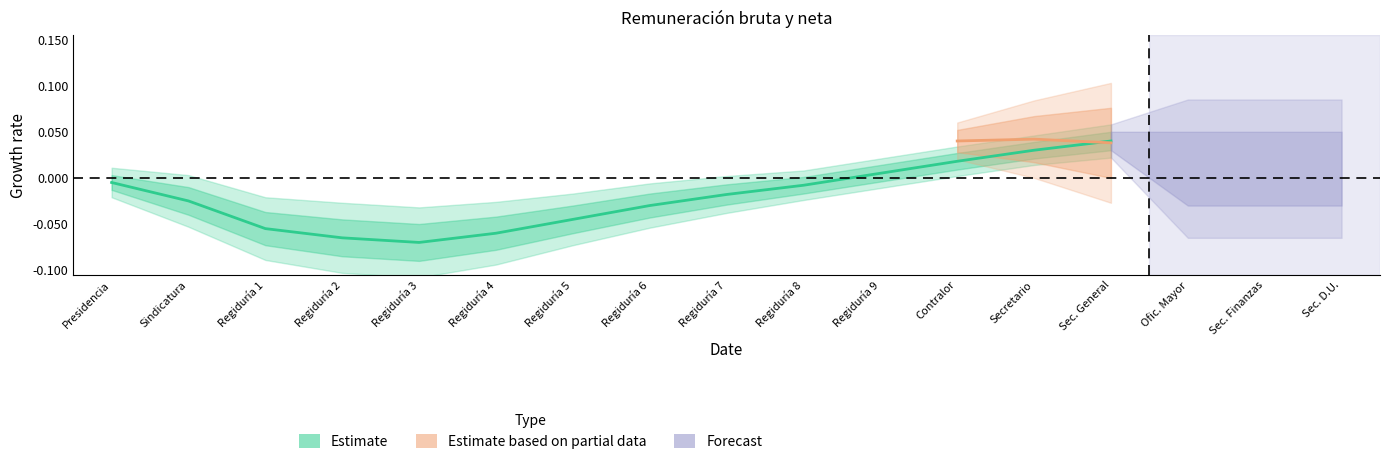

How many negative values are there?

10